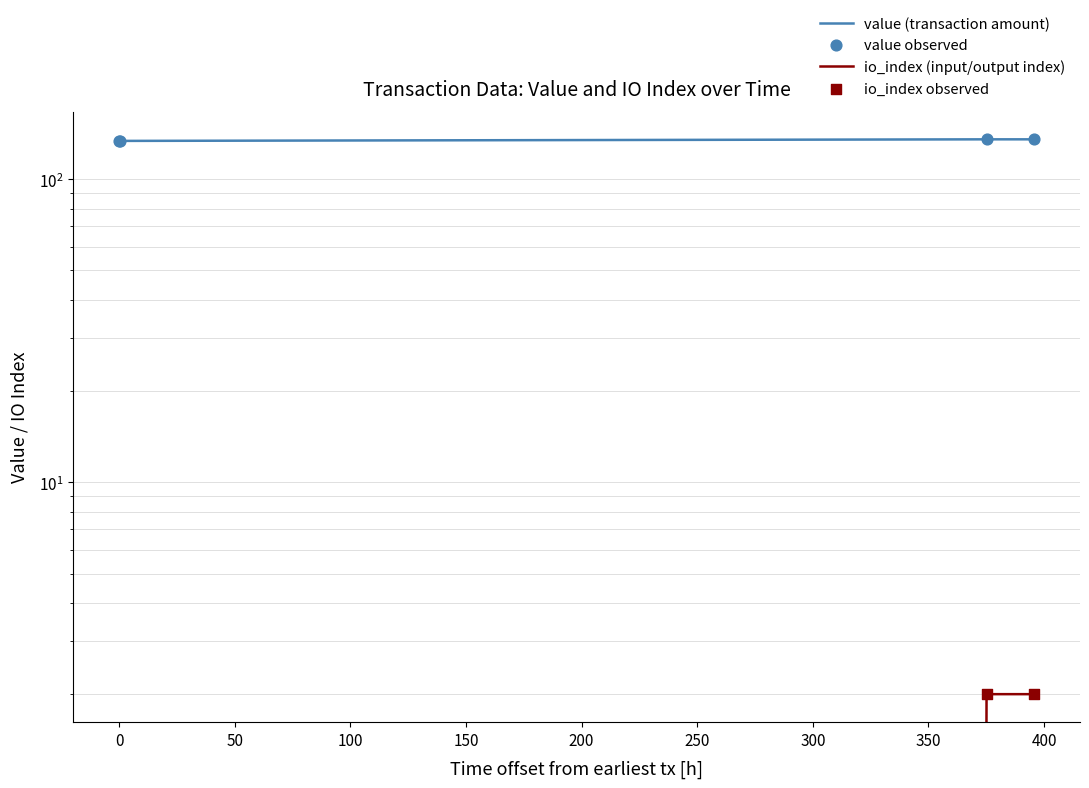

What are all the series names shown in the legend?

value (transaction amount), io_index (input/output index), value observed, io_index observed